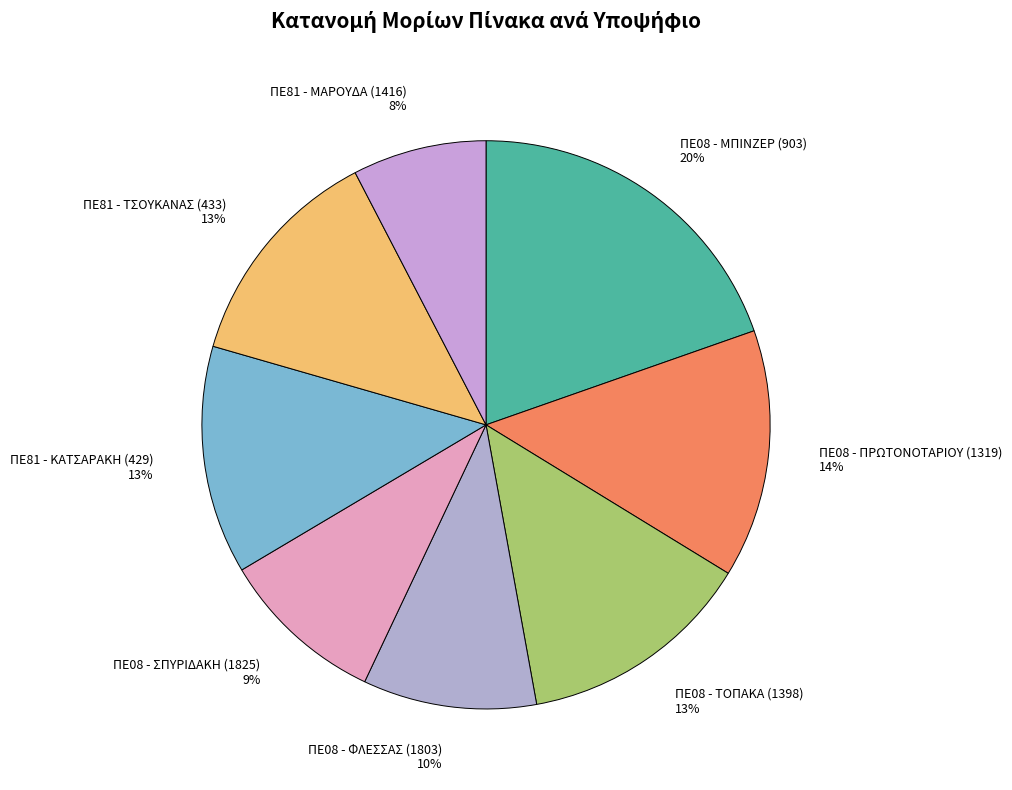

How many segments does this pie chart have?

8